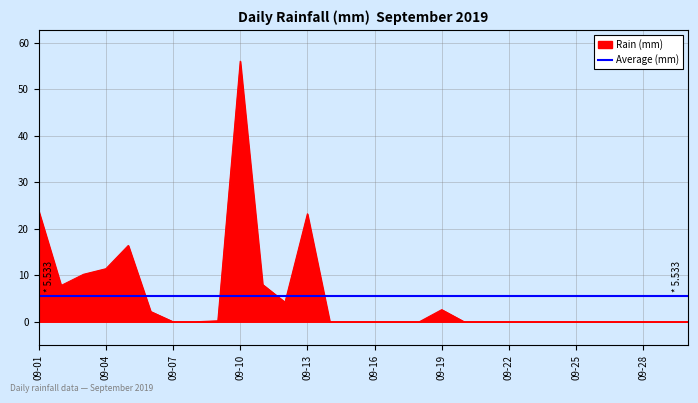

Where is the first local maximum?

2019-09-05